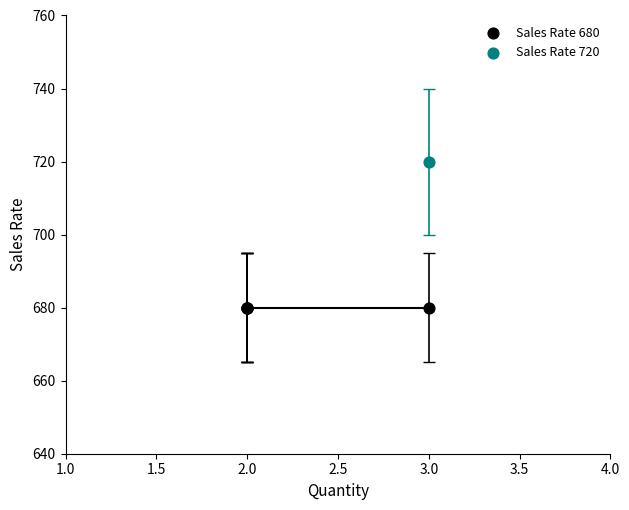

Which series reaches the maximum Y coordinate?

Sales Rate 720